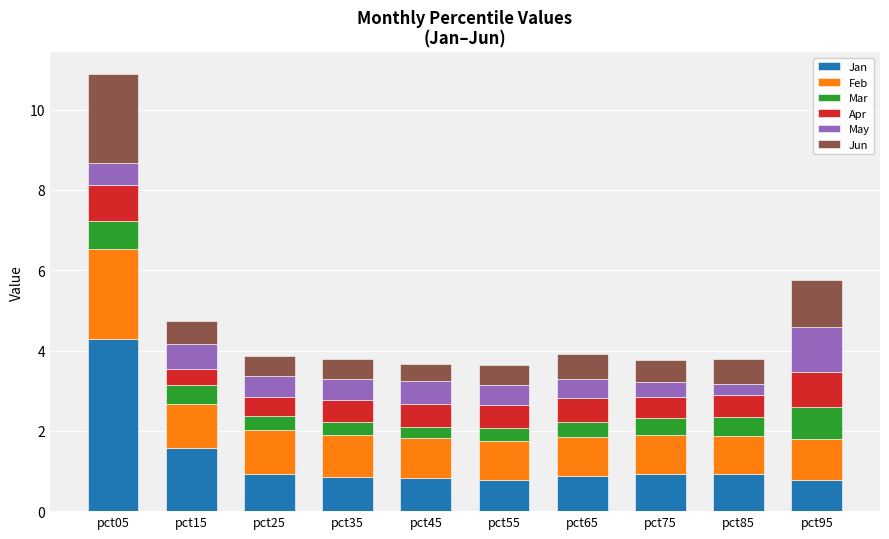

What is the total value across all series at pct55?

3.6